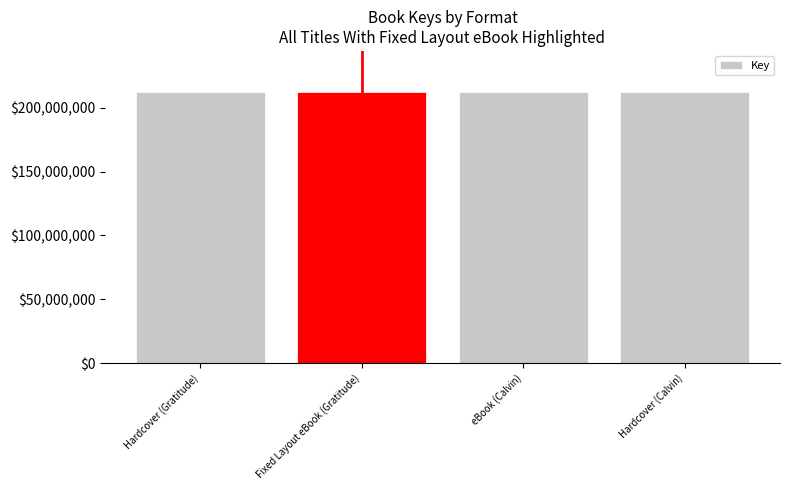

What is the value of the 3rd bar from the left?

212793119